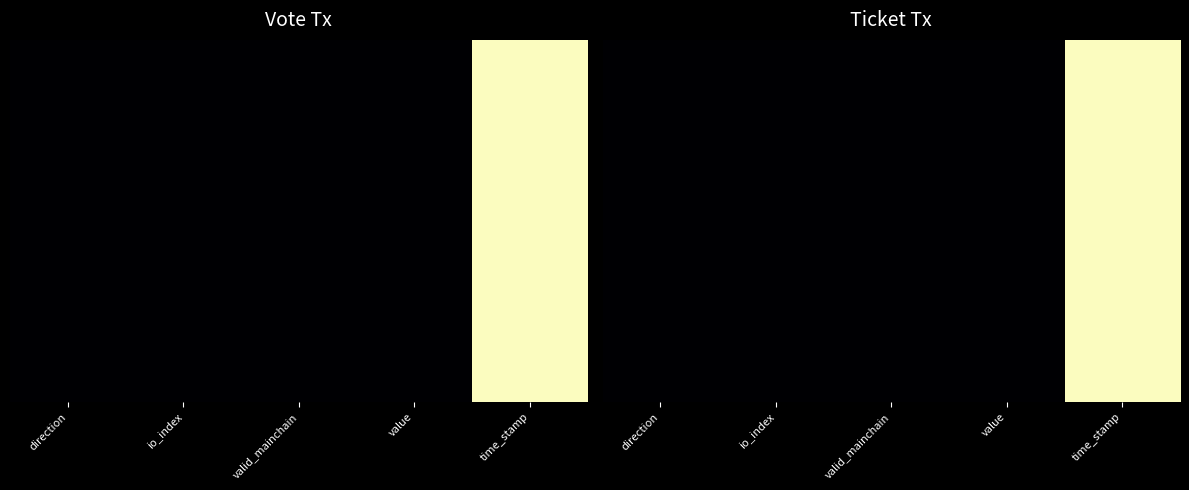

Which has a higher value, time_stamp or valid_mainchain?

time_stamp